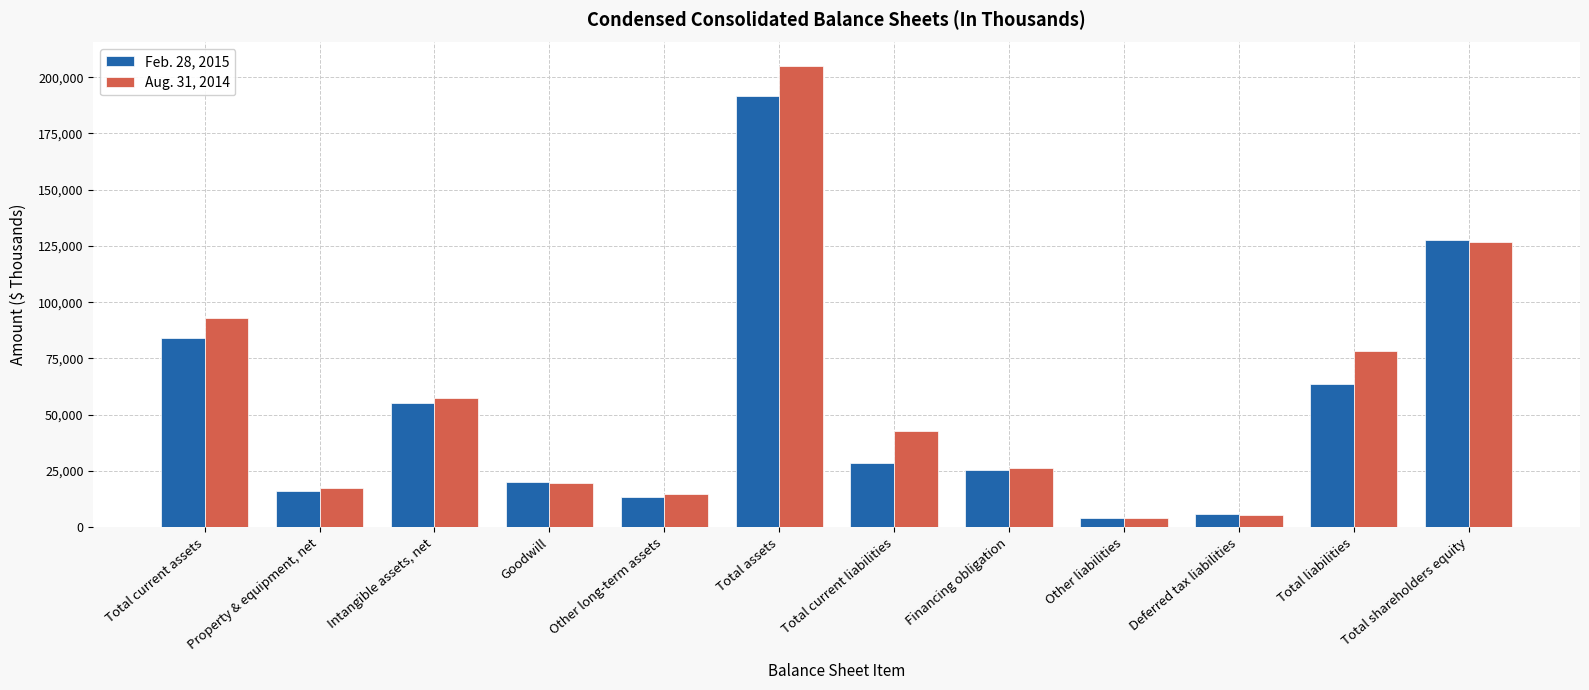

At how many categories does at least one series exceed 199671?

1